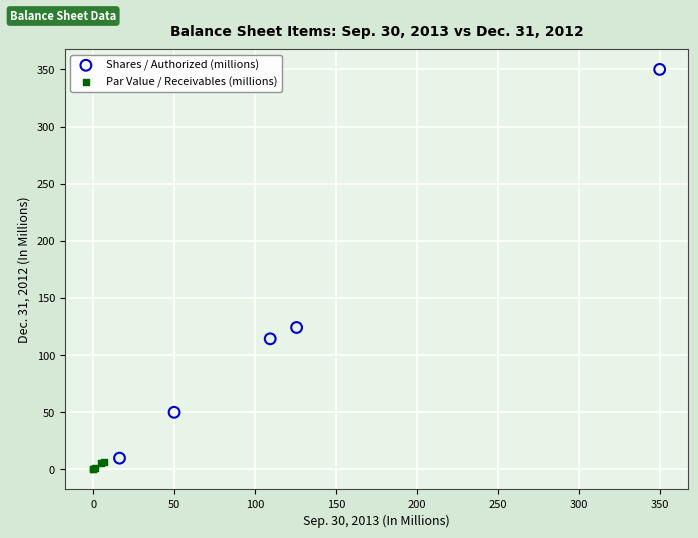

Which series reaches the minimum Y coordinate?

Par Value / Receivables (millions)